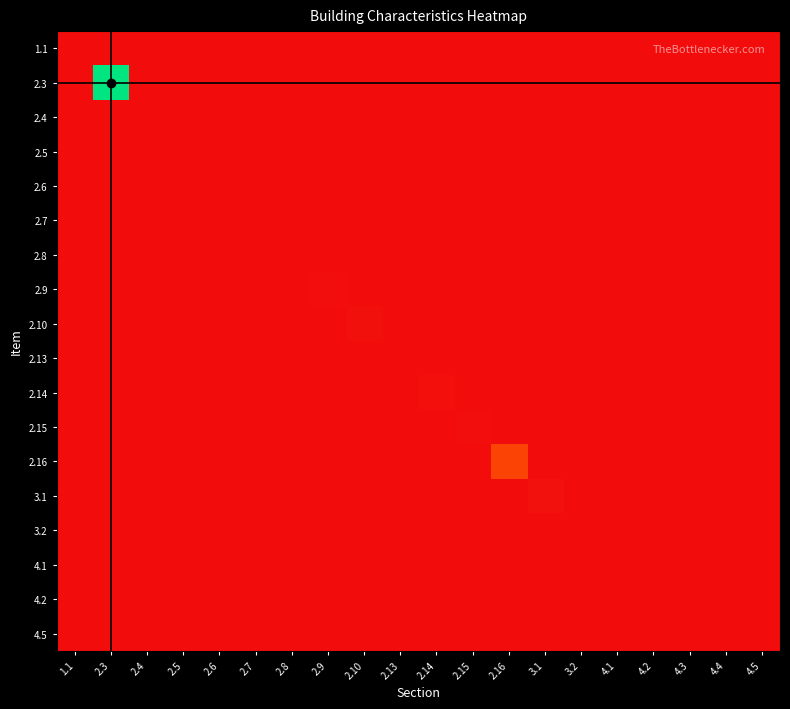

At how many categories does at least one series exceed 973?

1